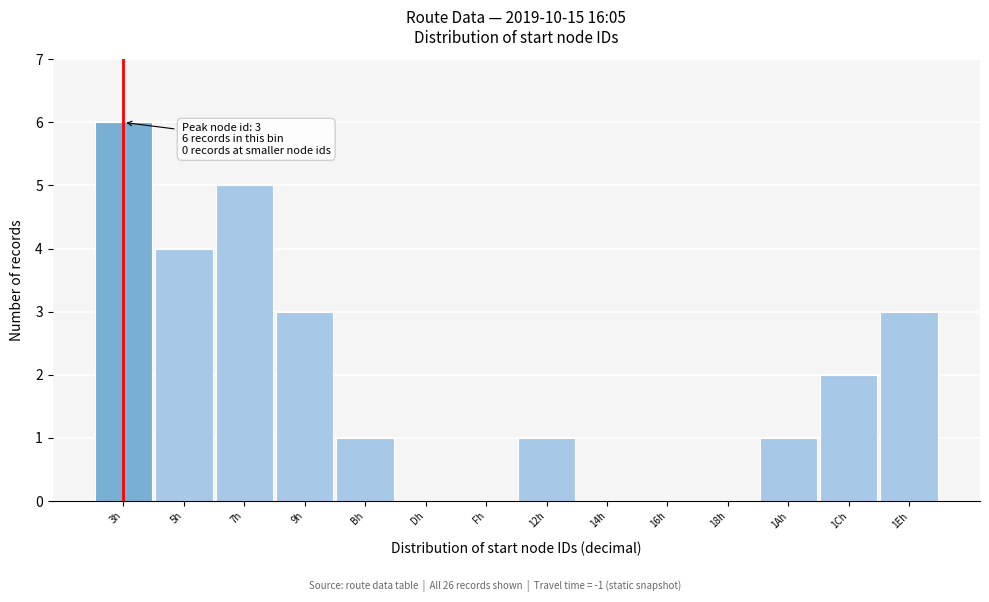

Reading left to right, extract all data points from this chart.

3h=6	5h=4	7h=5	9h=3	Bh=1	Dh=0	Fh=0	12h=1	14h=0	16h=0	18h=0	1Ah=1	1Ch=2	1Eh=3